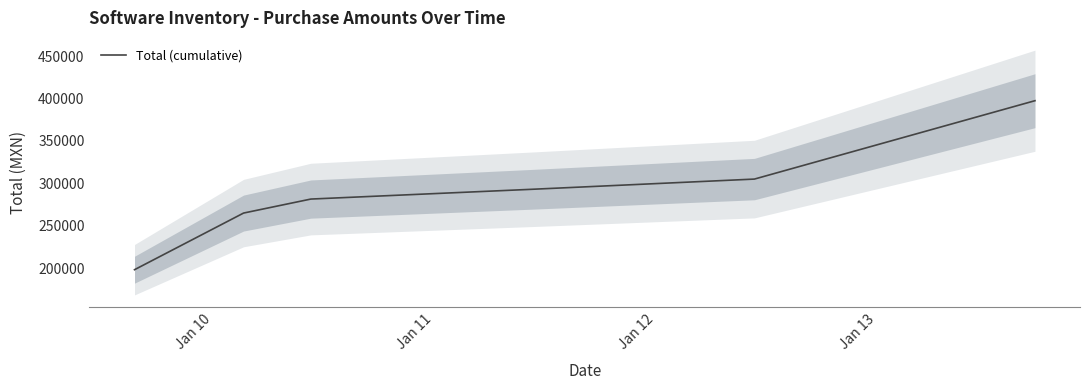

How many values exceed 292930?

3